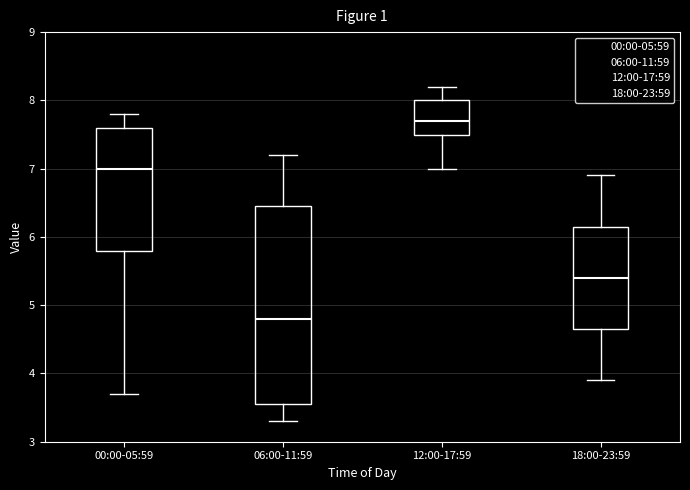

Reading left to right, transcribe this box plot: for each box, give where its median line is, the range the box spans, and where its two whiskers end, as read against the y-axis. The values are not printed on the chart, so give them approximately, as read against the axis.

00:00-05:59: median 7.0, box 5.8 to 7.6, whiskers 3.7 to 7.8
06:00-11:59: median 4.8, box 3.6 to 6.5, whiskers 3.3 to 7.2
12:00-17:59: median 7.7, box 7.5 to 8.0, whiskers 7.0 to 8.2
18:00-23:59: median 5.4, box 4.7 to 6.2, whiskers 3.9 to 6.9